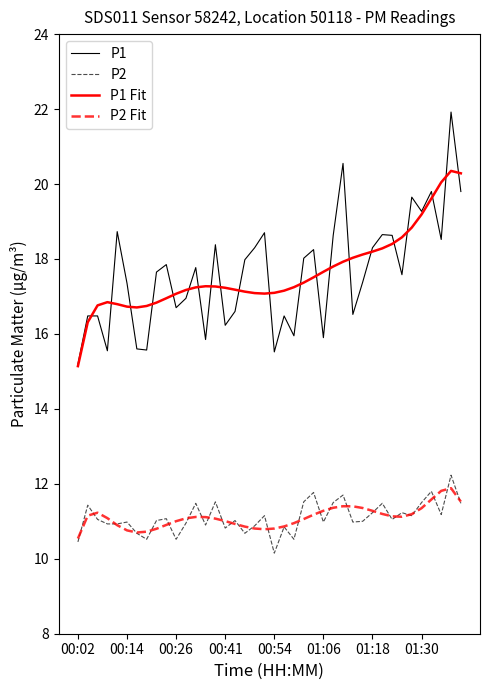

Does the chart have visible grid lines?

No